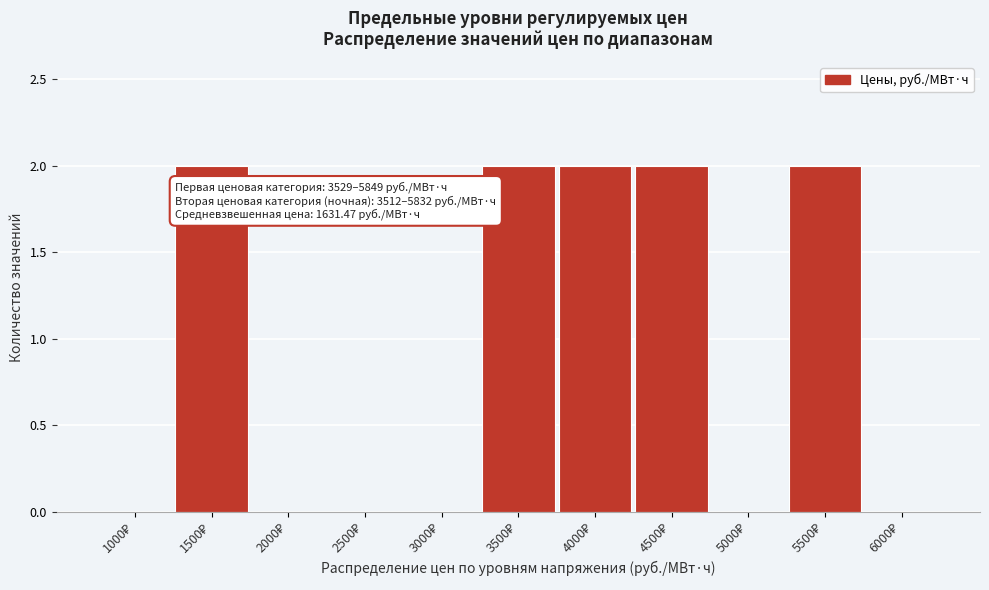

Count the number of data series in this chart.

1